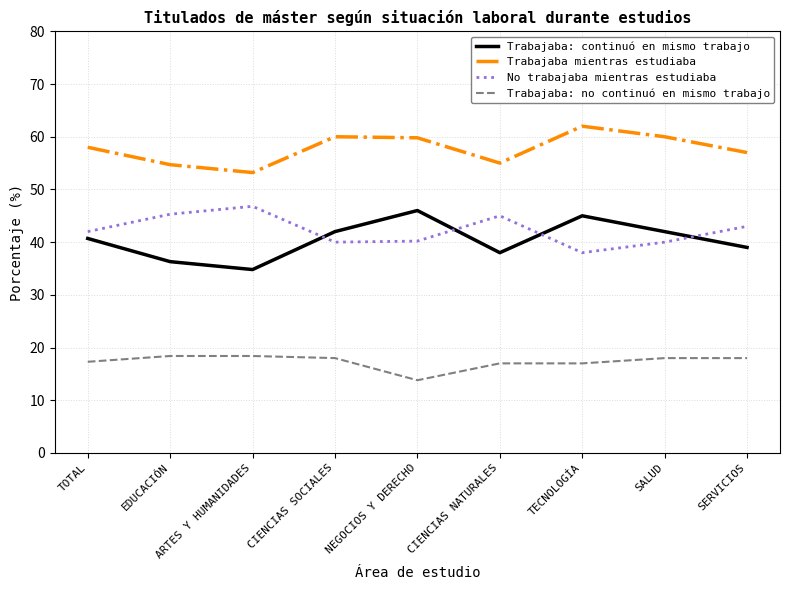

Is it true that No trabajaba mientras estudiaba equals 15.2 at EDUCACIÓN?

False